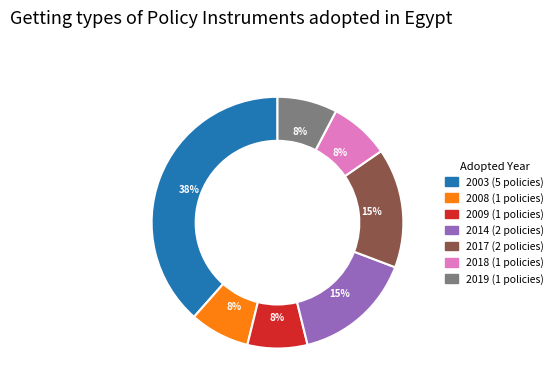

To the nearest percent, what is the average slice percentage?

14%